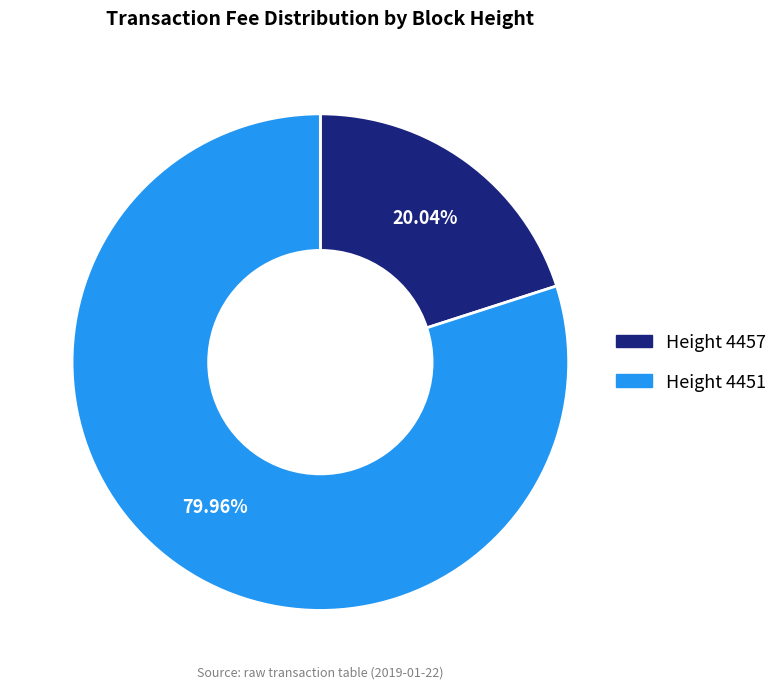

Combined, do Height 4451 and Height 4457 account for over 50%?

Yes